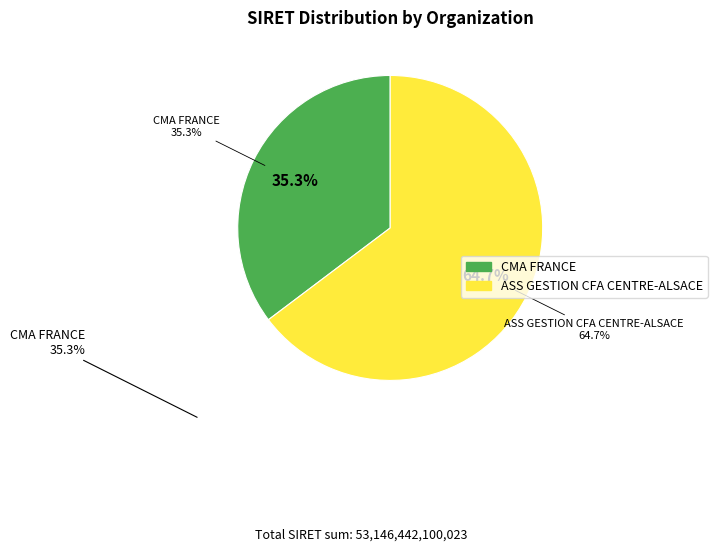

Which category accounts for the majority?

ASS GESTION CFA CENTRE-ALSACE